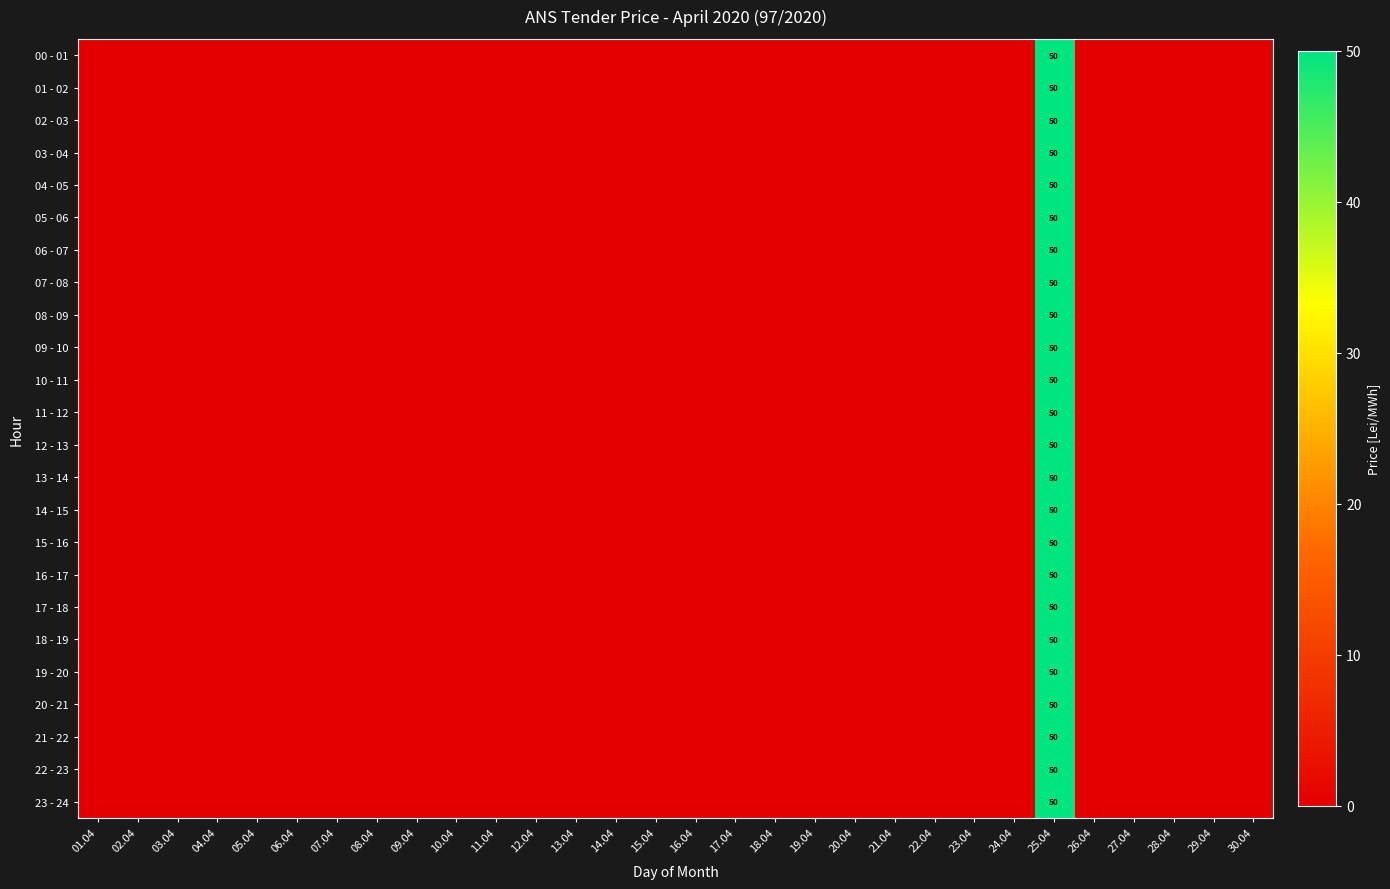

Is the value of 16 - 17 at 20.04 greater than the value of 21 - 22 at 05.04?

No